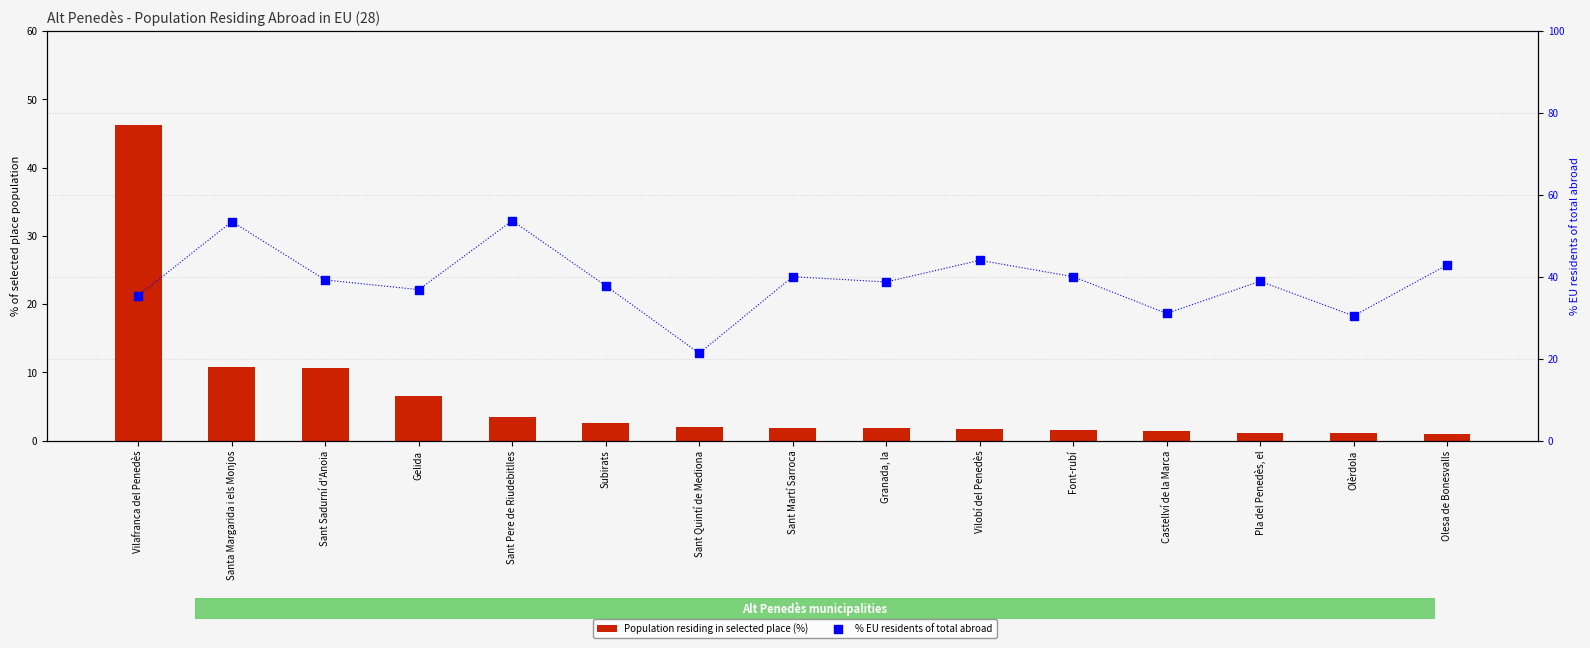

Which series reaches the maximum Y coordinate?

% EU residents of total abroad